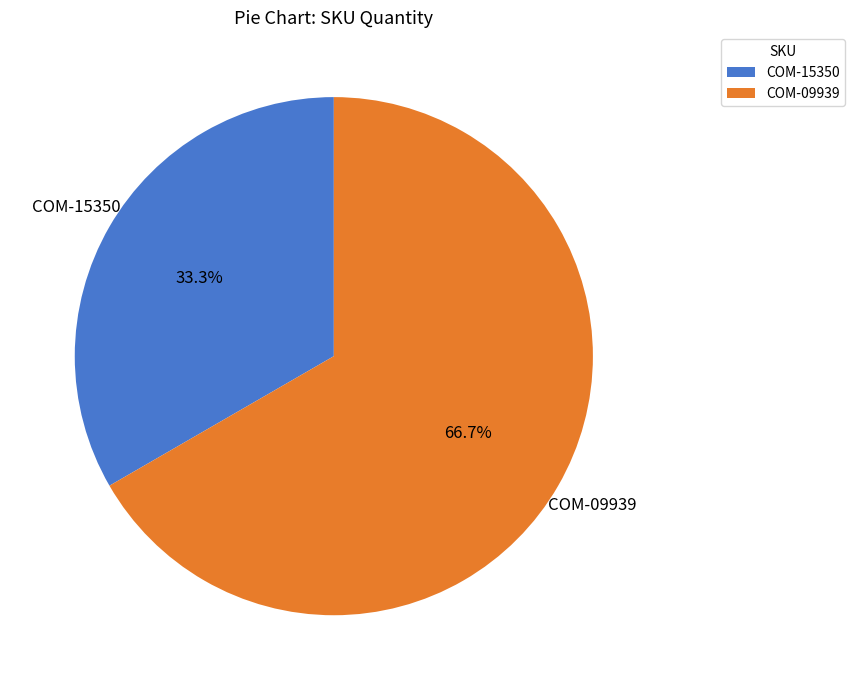

Do COM-15350 and COM-09939 together represent more than half of the pie?

Yes